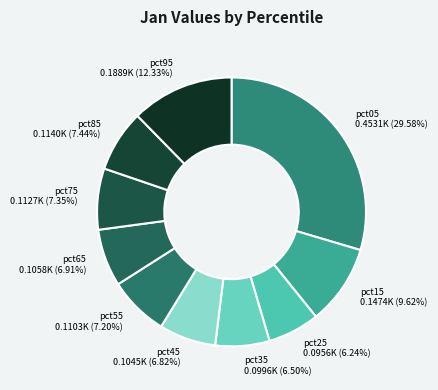

What percentage is the pct05 slice, to the nearest percent?

30%